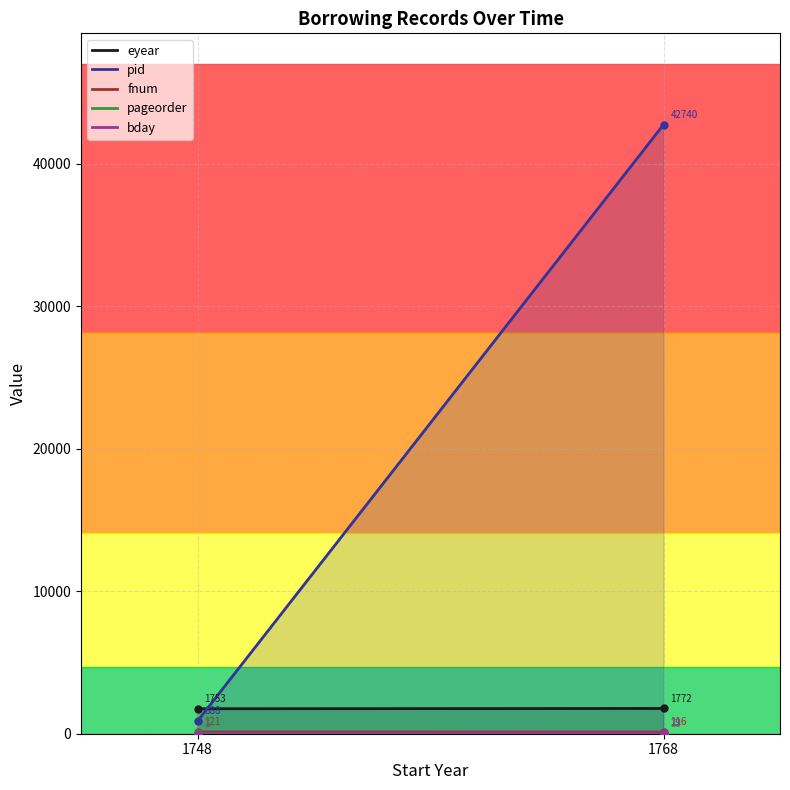

Does the chart have visible grid lines?

Yes